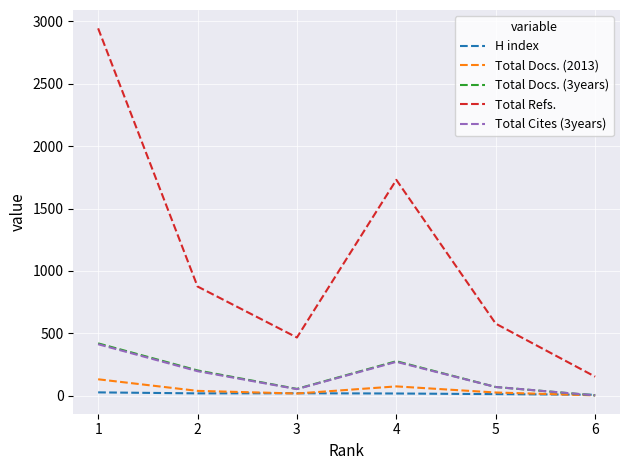

Which series has the widest spread of values?

Total Refs.